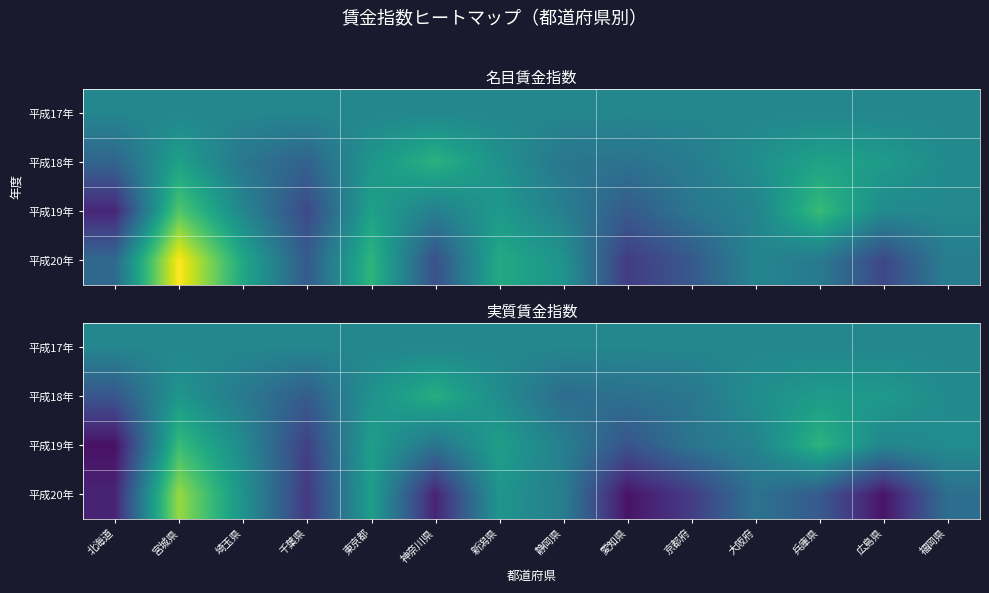

At which category is the sum across all series the highest?

宮城県